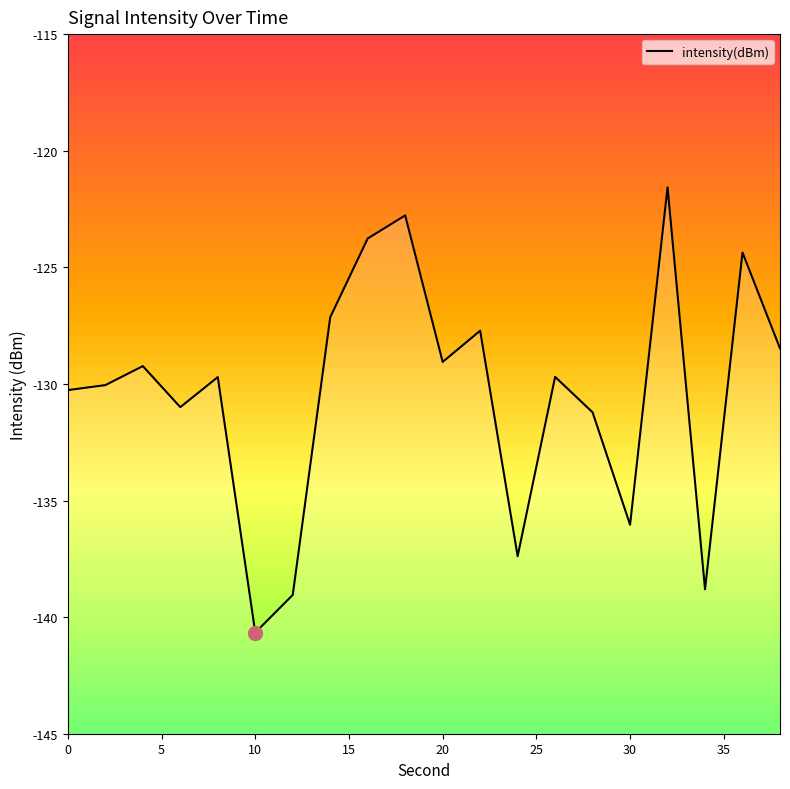

What is the average value?

-130.4